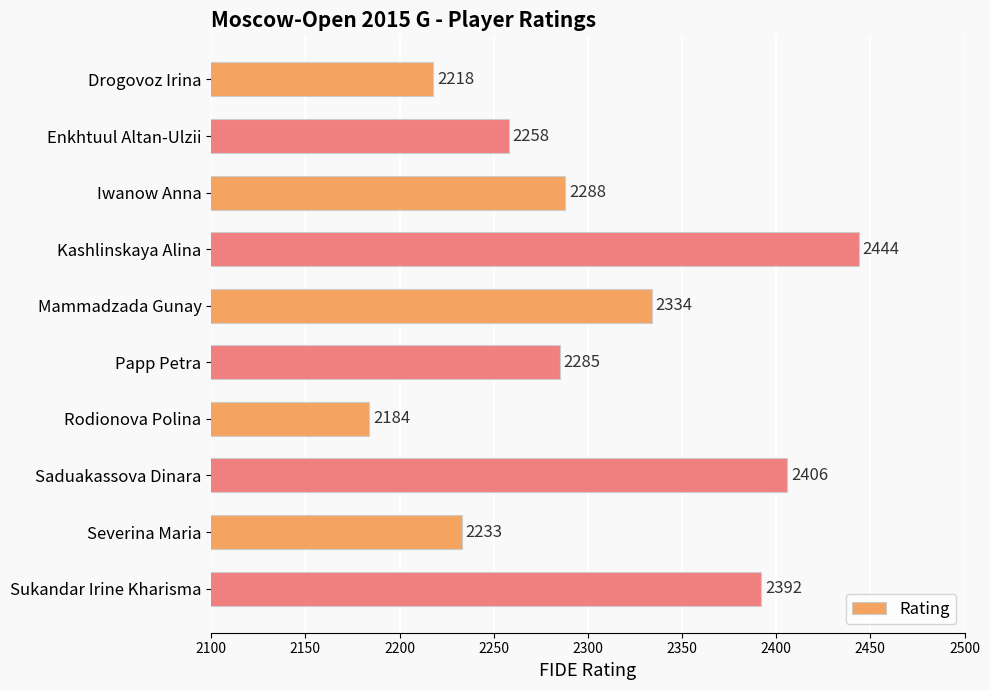

What is the label of the 8th bar from the bottom?

Iwanow Anna